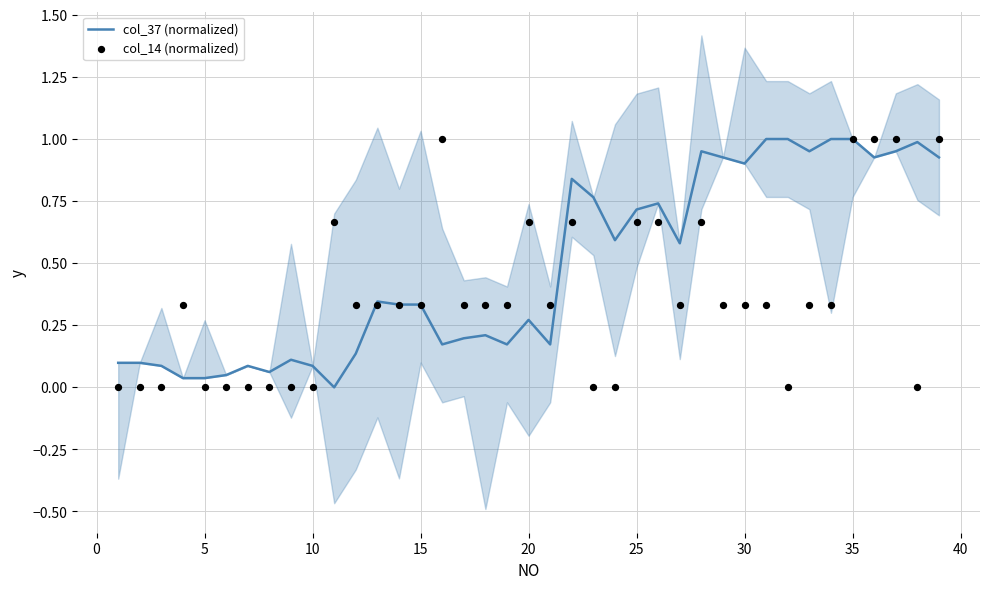

Which series has the widest spread of Y values?

col_37 (normalized)